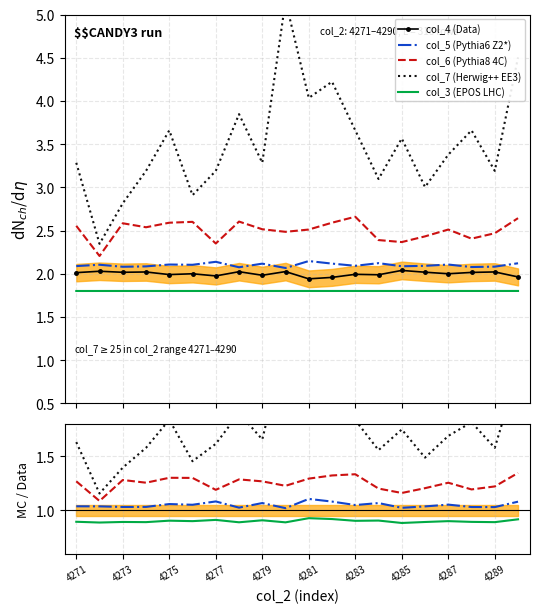

True or false: col_5 (Pythia6 Z2*) and col_6 (Pythia8 4C) cross at least once.

False